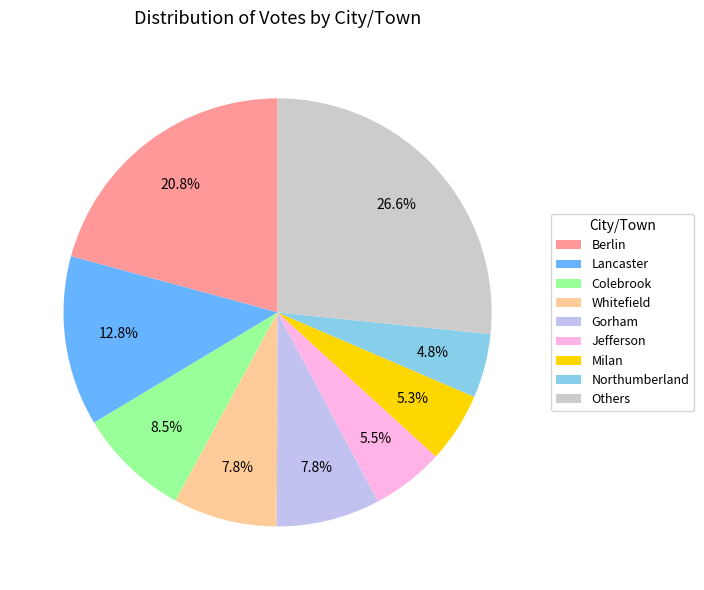

Does any single category account for the majority?

No